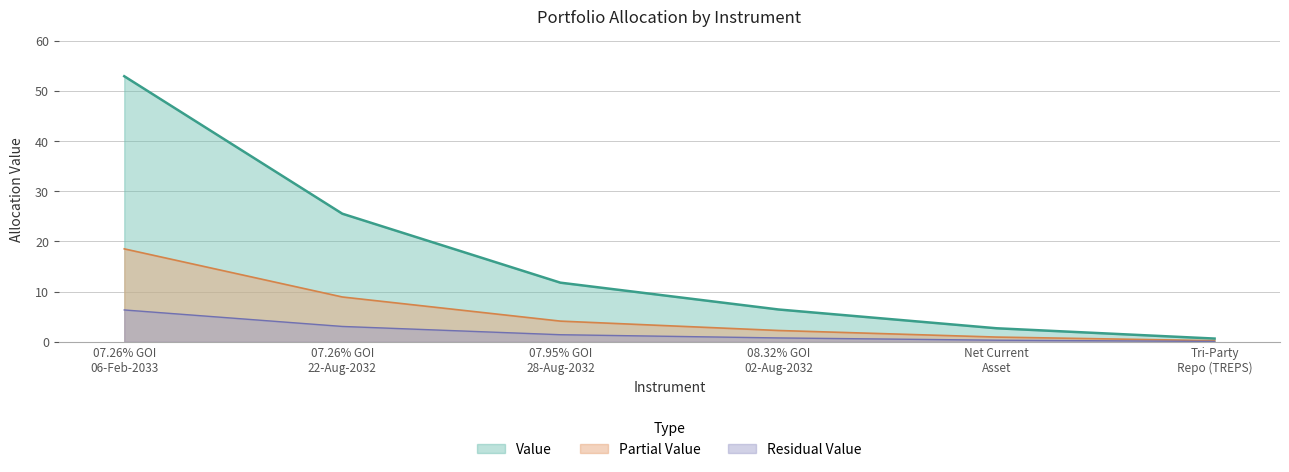

Which category has the lowest value across all series?

Tri-Party
Repo (TREPS)